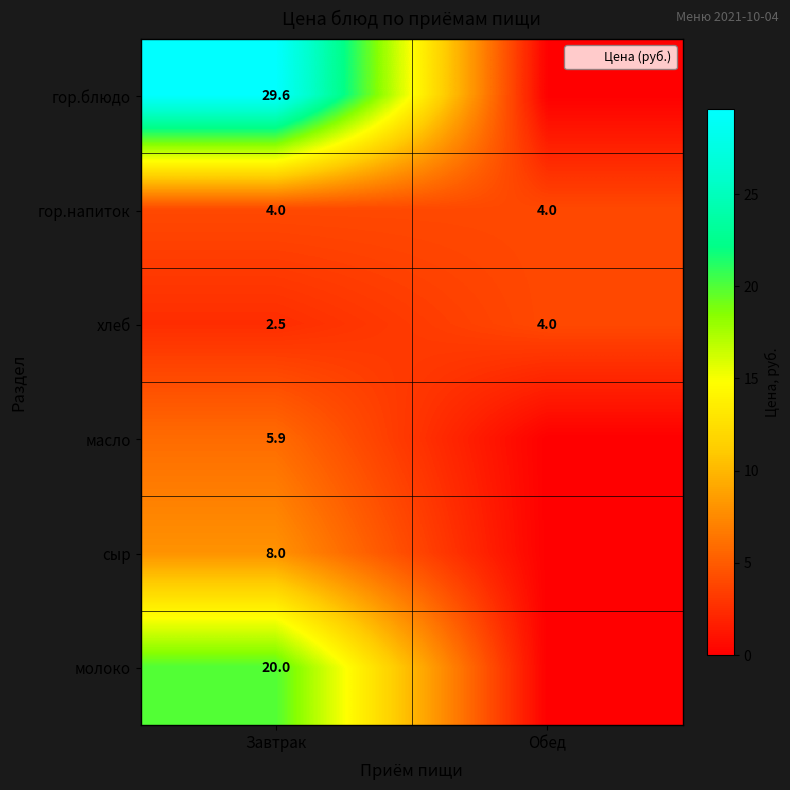

What is the greatest value displayed?

29.6